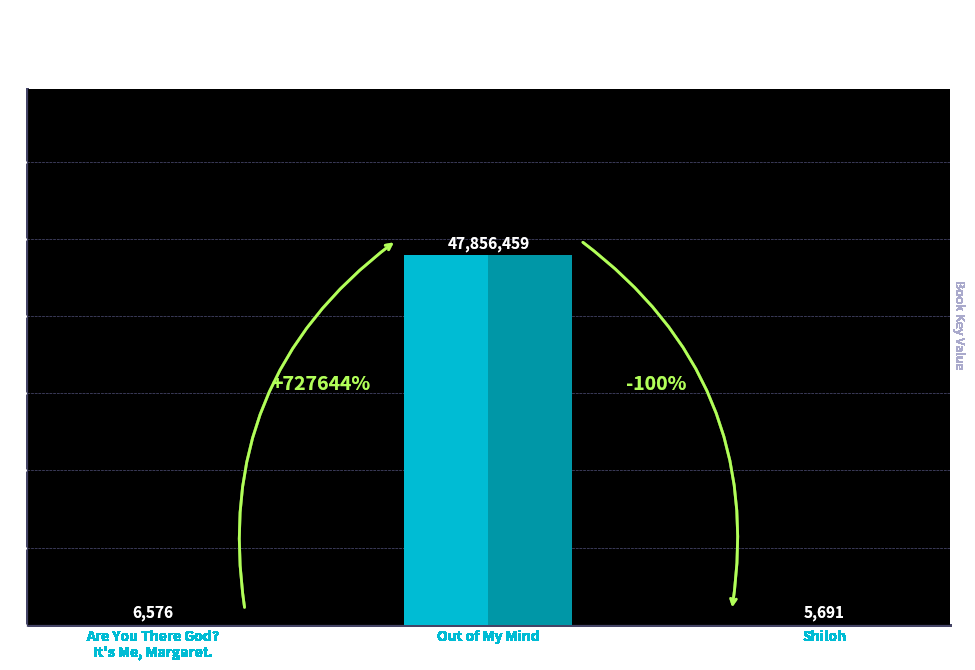

What is the sum of the values at Are You There God?
It's Me, Margaret. and Shiloh?

12267